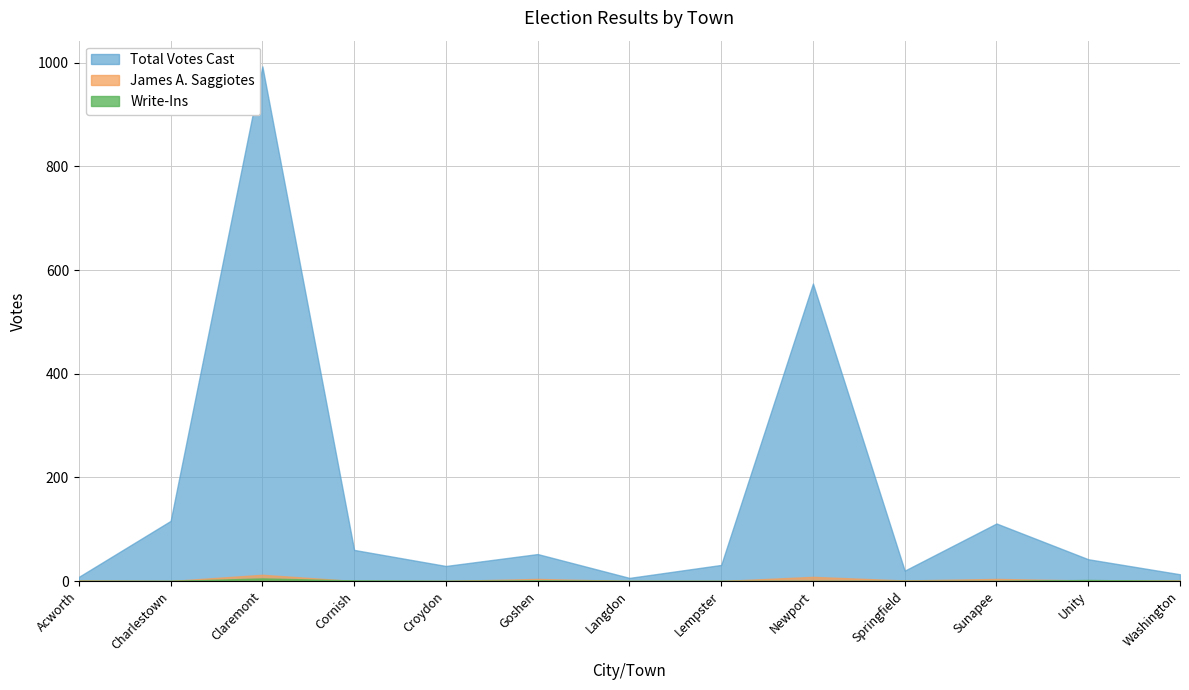

The value of Write-Ins at Charlestown is 3. True or false?

False